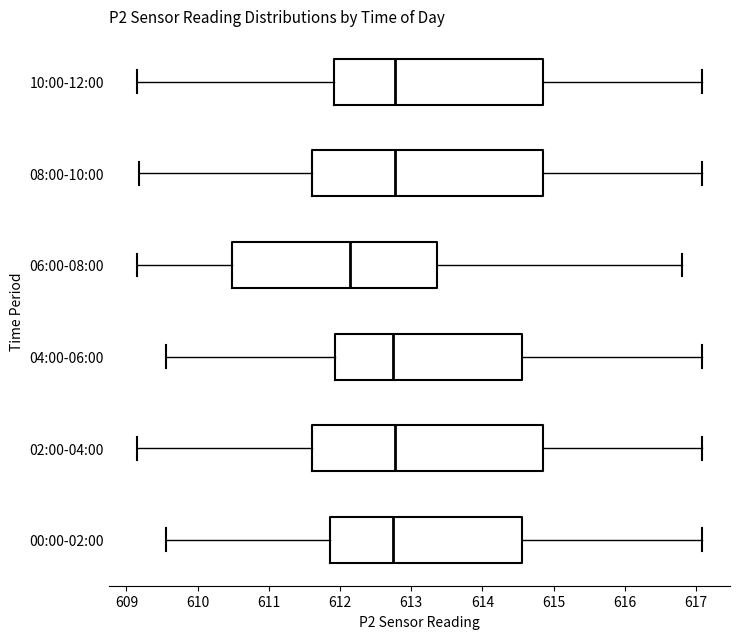

Which box has the furthest to the left median line?

06:00-08:00